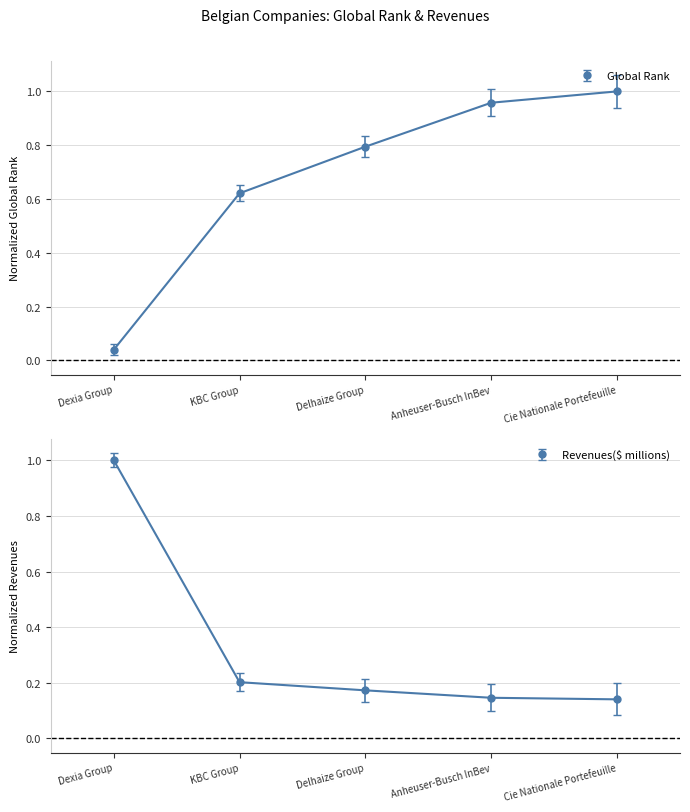

True or false: Revenues($ millions) and Global Rank cross at least once.

True